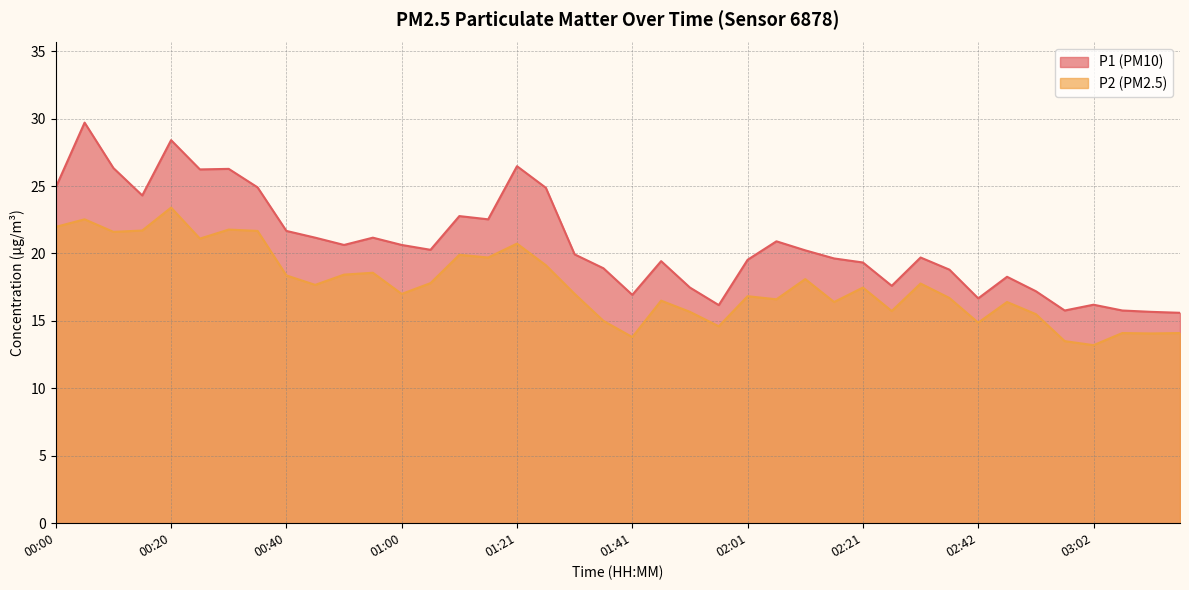

True or false: P2 and P1 intersect in this chart.

False